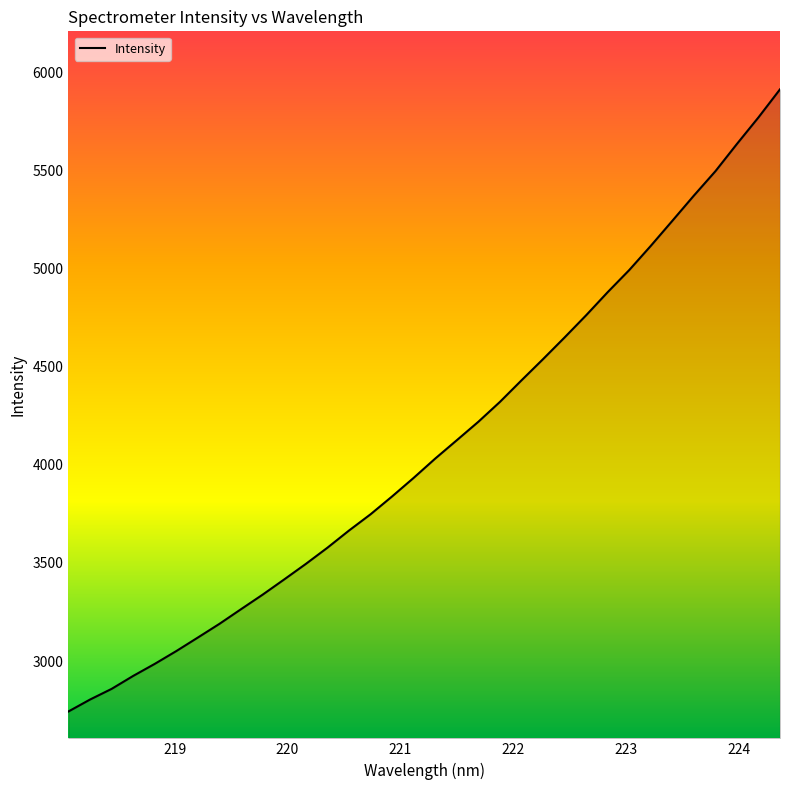

What is the maximum value shown in the chart?

5916.0